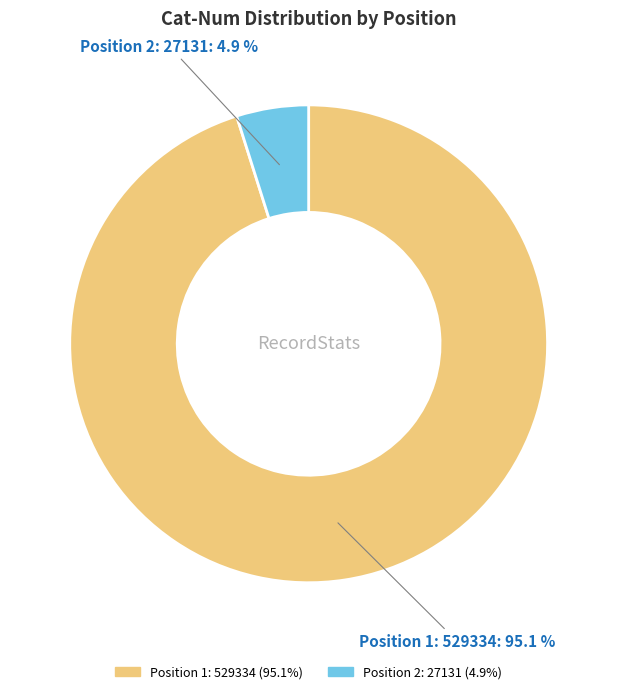

Count the number of slices in the pie.

2